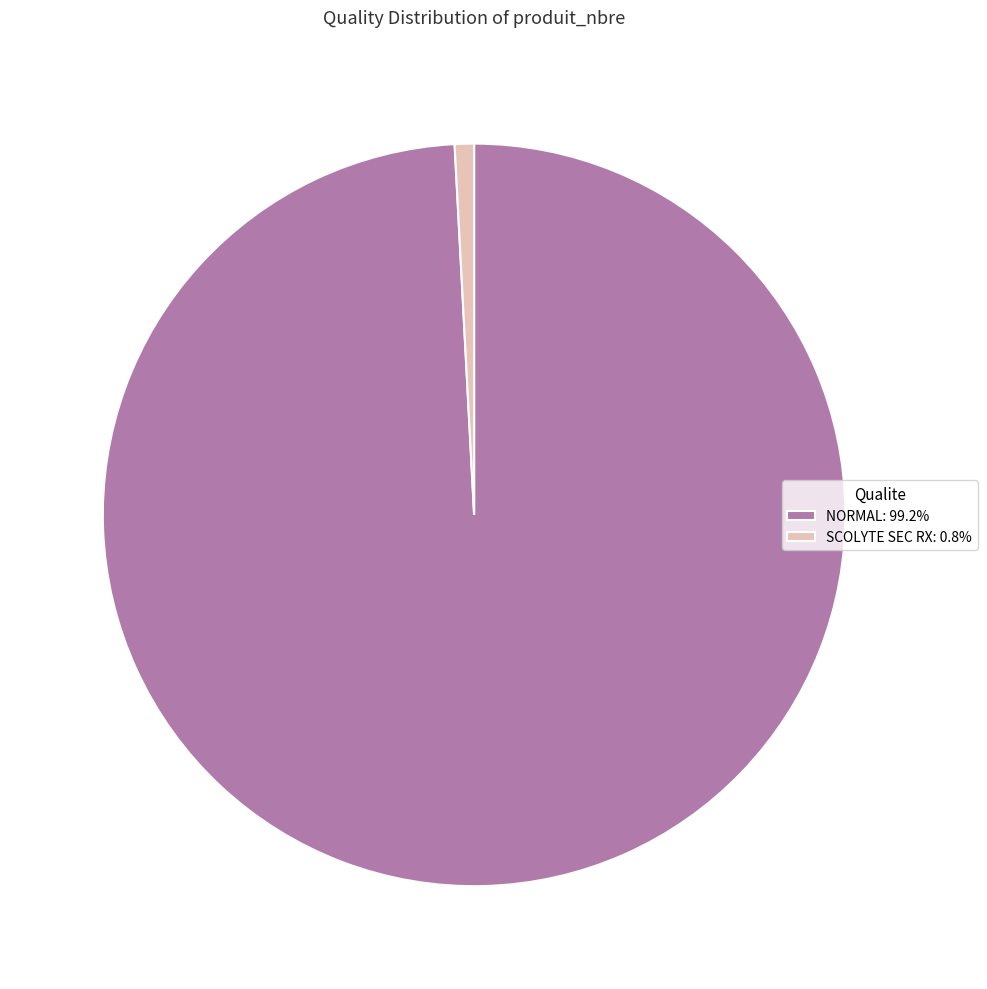

What is the ratio of the value at NORMAL: 99.2% to the value at SCOLYTE SEC RX: 0.8%?

118.2